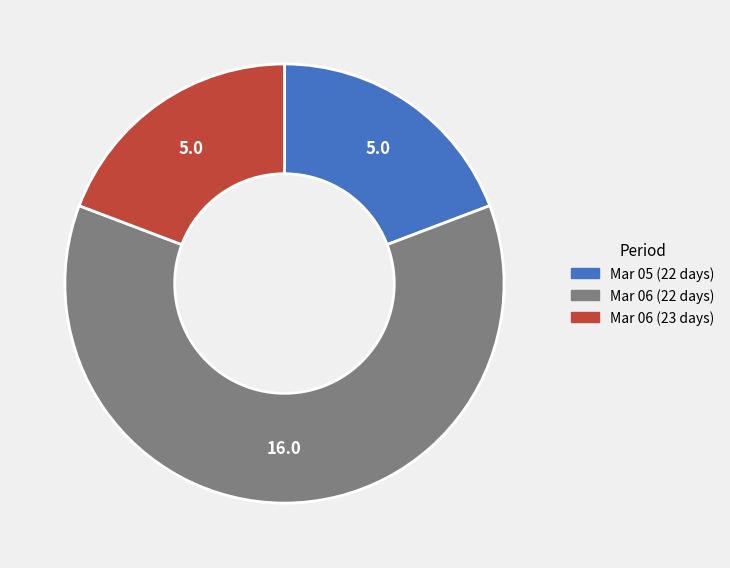

Is there a majority slice in this chart?

Yes